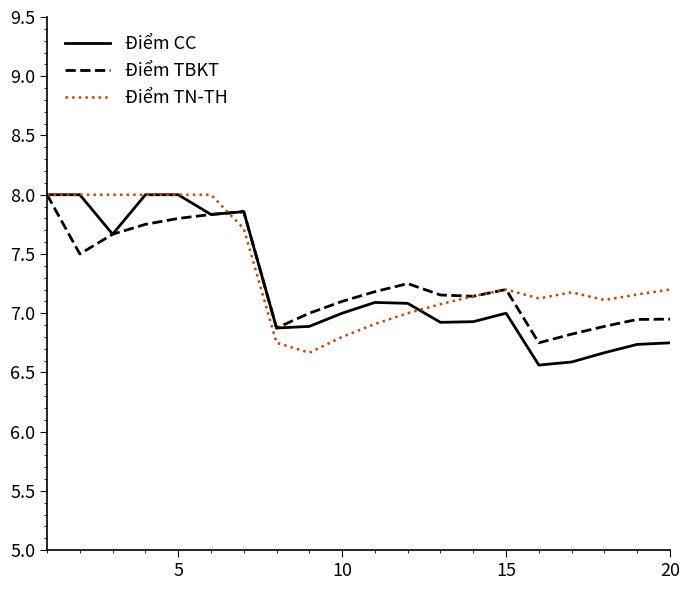

What is the greatest value displayed?

8.0